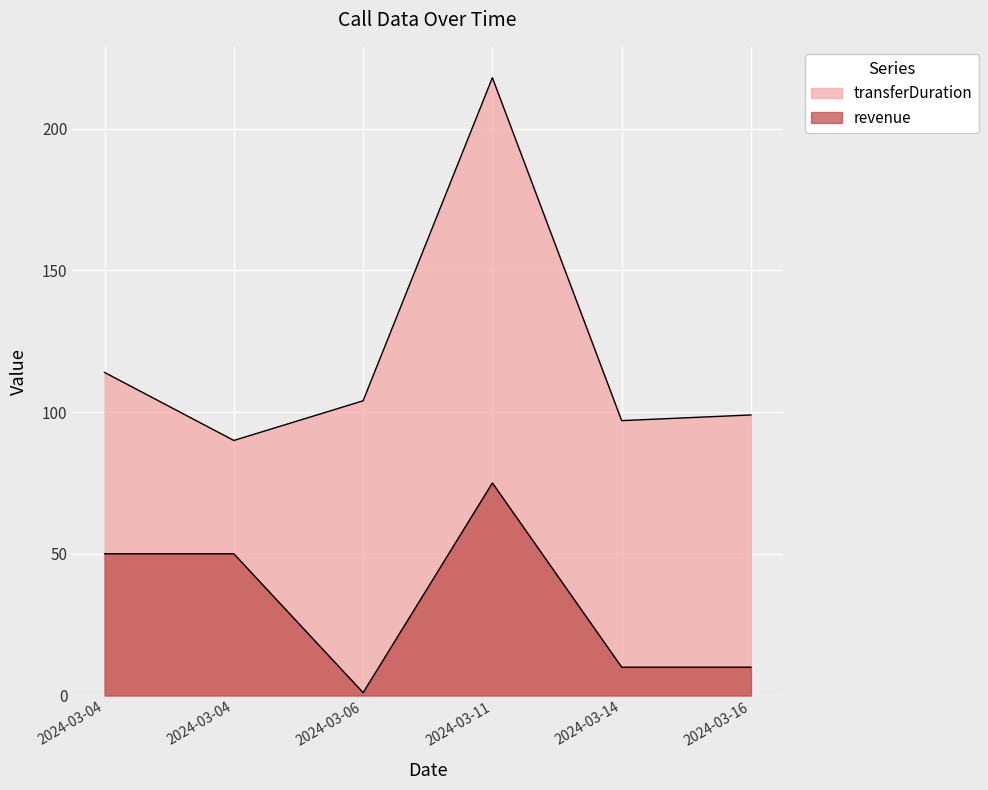

Which series has the largest total across all categories?

transferDuration